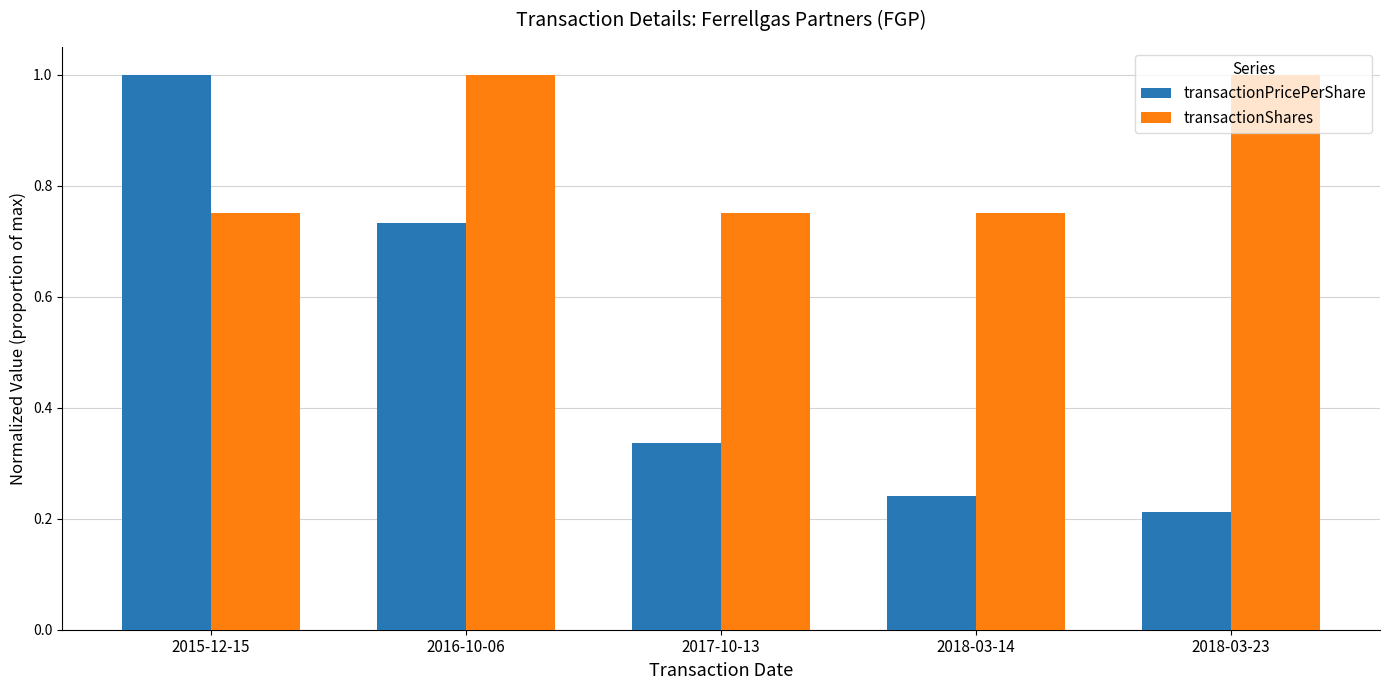

Rank the categories by transactionPricePerShare value from highest to lowest.

2015-12-15, 2016-10-06, 2017-10-13, 2018-03-14, 2018-03-23